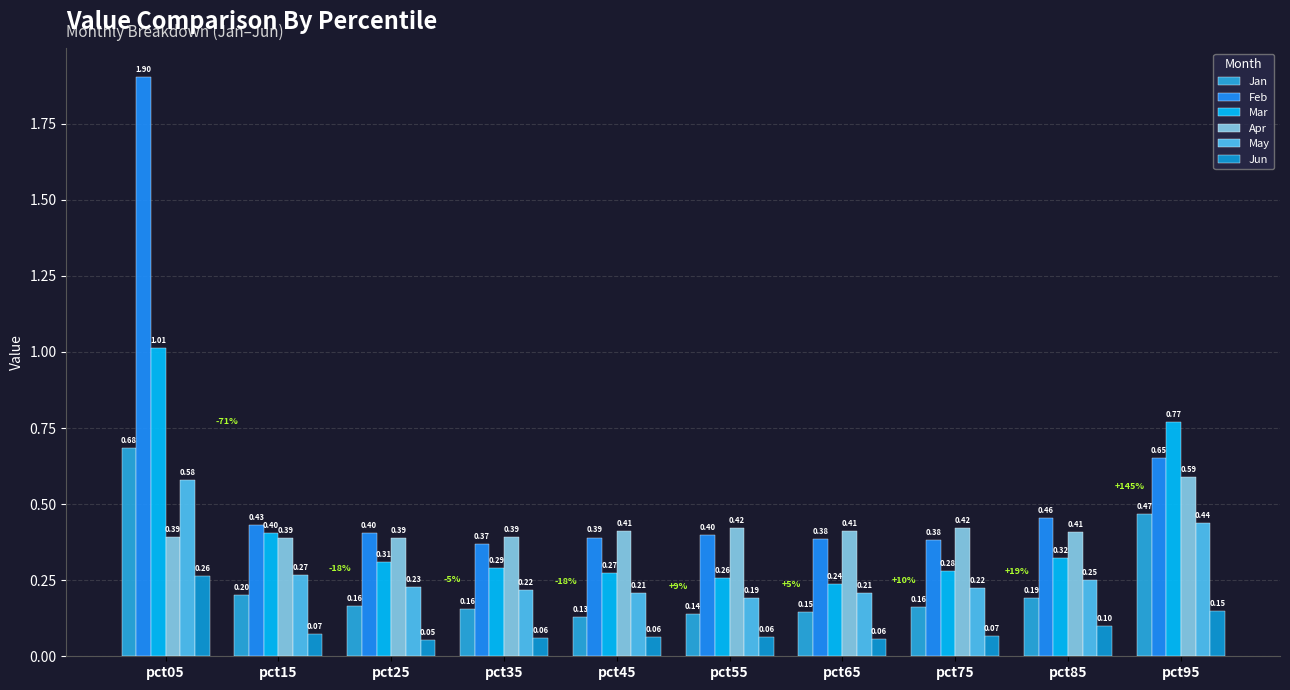

Are the bars horizontal?

No